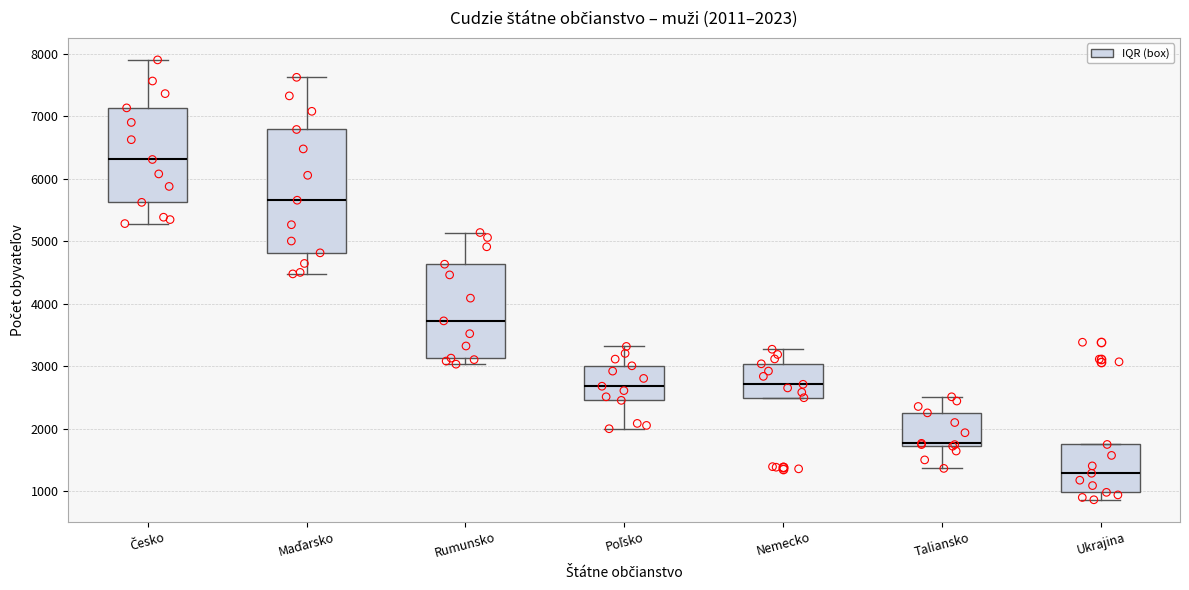

Which box's median line is the lowest?

Ukrajina